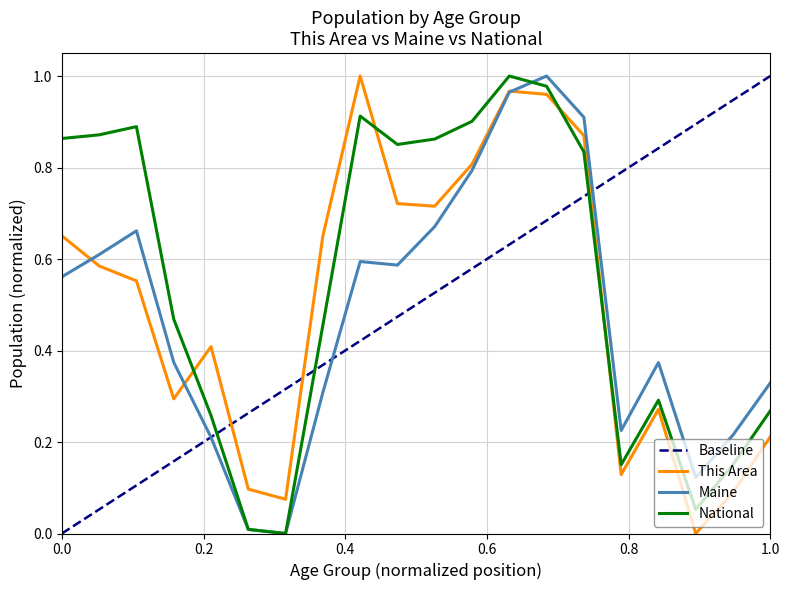

Reading left to right, transcribe all the data shown in this chart.

This Area: 0.7	0.6	0.6	0.3	0.4	0.1	0.1	0.7	1.0	0.7	0.7	0.8	1.0	1.0	0.9	0.1	0.3	0.0	0.1	0.2
Maine: 0.6	0.6	0.7	0.4	0.2	0.0	0.0	0.3	0.6	0.6	0.7	0.8	1.0	1.0	0.9	0.2	0.4	0.1	0.2	0.3
National: 0.9	0.9	0.9	0.5	0.3	0.0	0.0	0.5	0.9	0.9	0.9	0.9	1.0	1.0	0.8	0.2	0.3	0.1	0.2	0.3